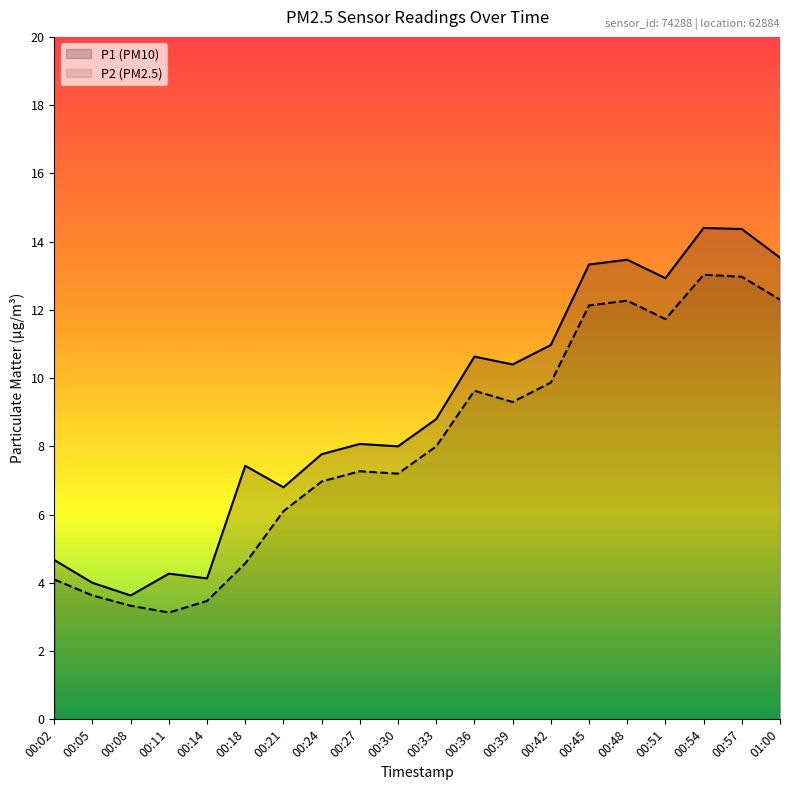

At which label does P2 (PM2.5) reach its peak?

00:54